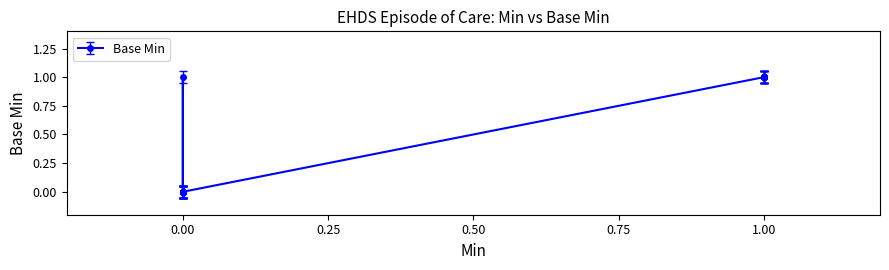

What is the maximum value shown in the chart?

1